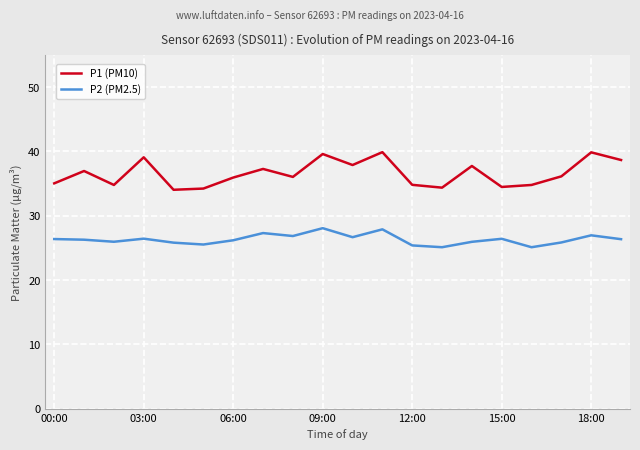

What is the lowest value of the P2 (PM2.5) series?

25.1